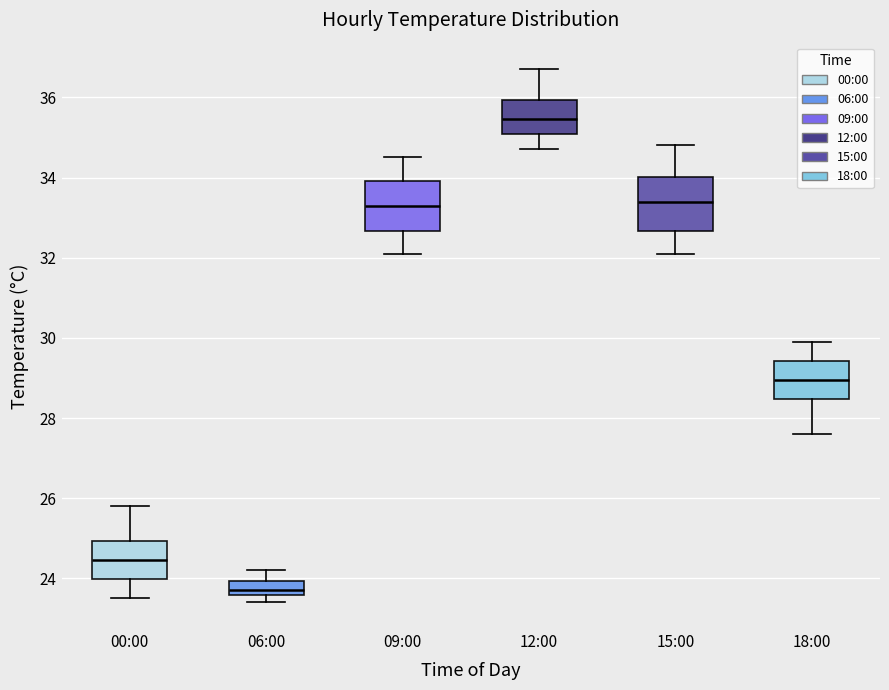

Reading left to right, transcribe this box plot: for each box, give where its median line is, the range the box spans, and where its two whiskers end, as read against the y-axis. The values are not printed on the chart, so give them approximately, as read against the axis.

00:00: median 24.4, box 24.0 to 25.0, whiskers 23.6 to 25.8
06:00: median 23.8, box 23.6 to 24.0, whiskers 23.4 to 24.2
09:00: median 33.4, box 32.6 to 34.0, whiskers 32.2 to 34.6
12:00: median 35.4, box 35.0 to 36.0, whiskers 34.8 to 36.8
15:00: median 33.4, box 32.6 to 34.0, whiskers 32.2 to 34.8
18:00: median 29.0, box 28.4 to 29.4, whiskers 27.6 to 30.0